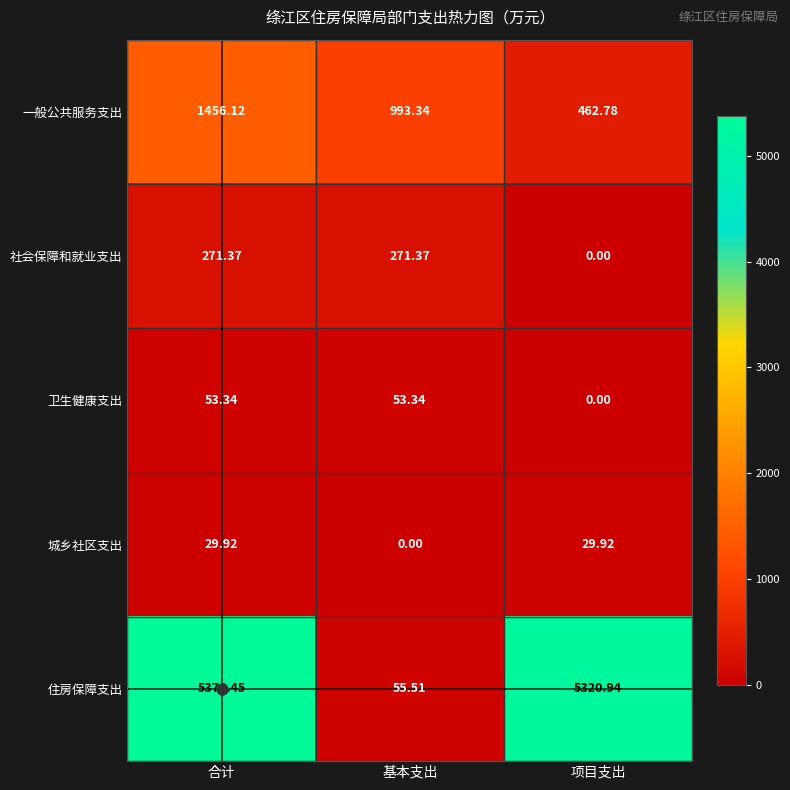

Count the number of categories in the chart.

3